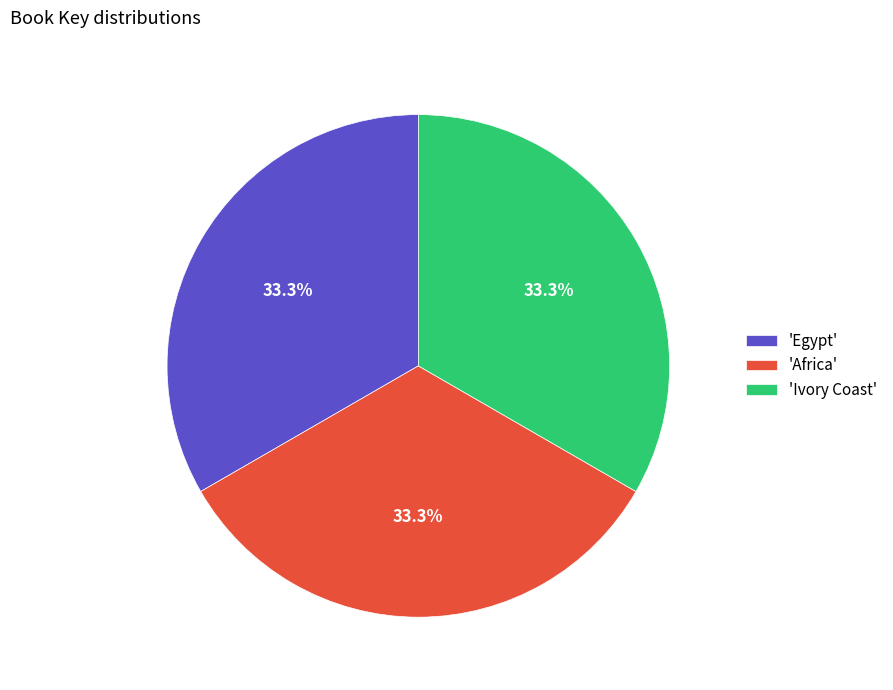

Approximately how many times larger is the value at 'Africa' compared to 'Egypt'?

1.0